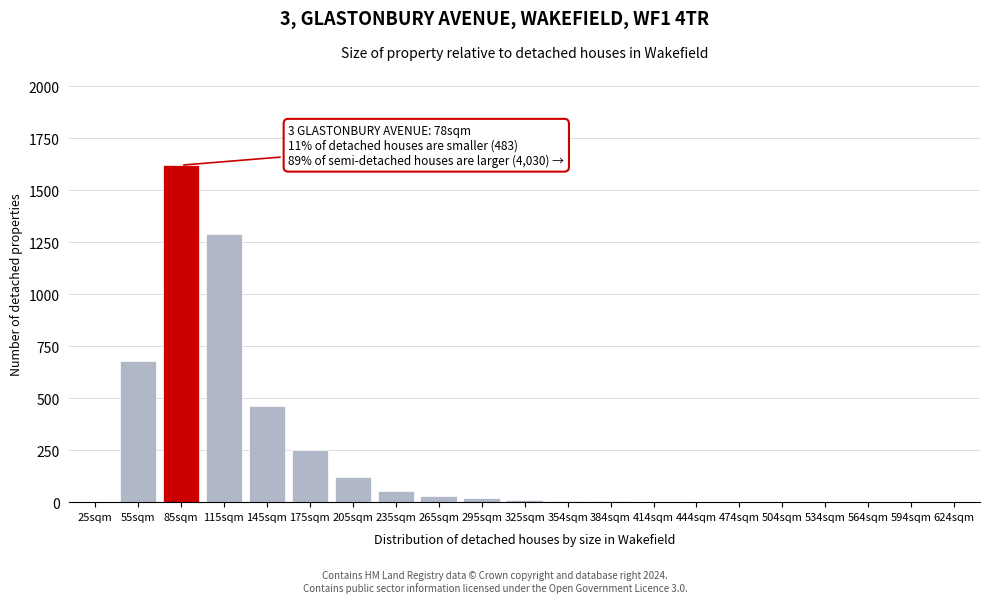

Which label corresponds to the largest value in the chart?

85sqm